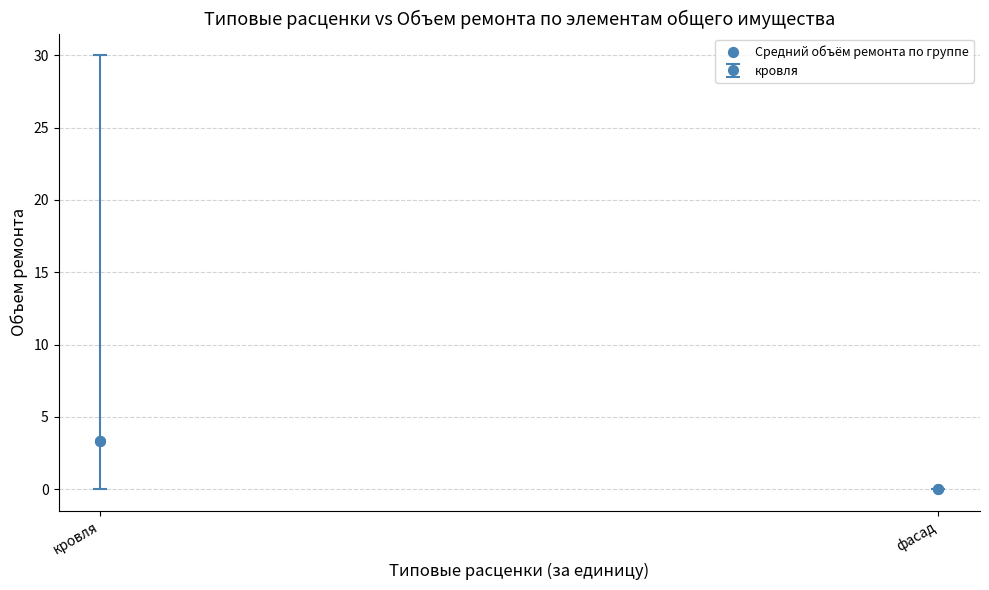

What is the average Y value?

1.7